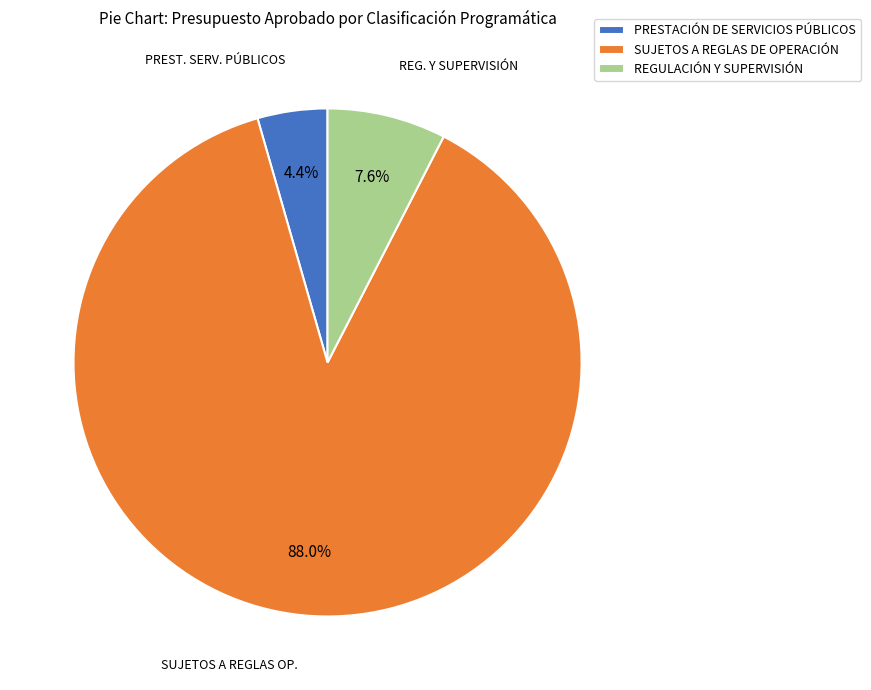

Which slice represents more than half of the pie?

SUJETOS A REGLAS DE OPERACIÓN